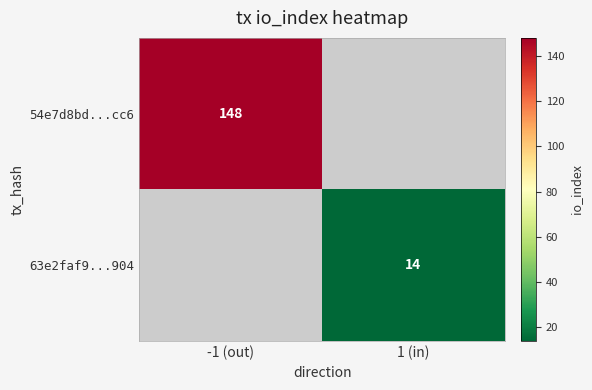

Is it true that 63e2faf9...904 equals 14 at 1 (in)?

True